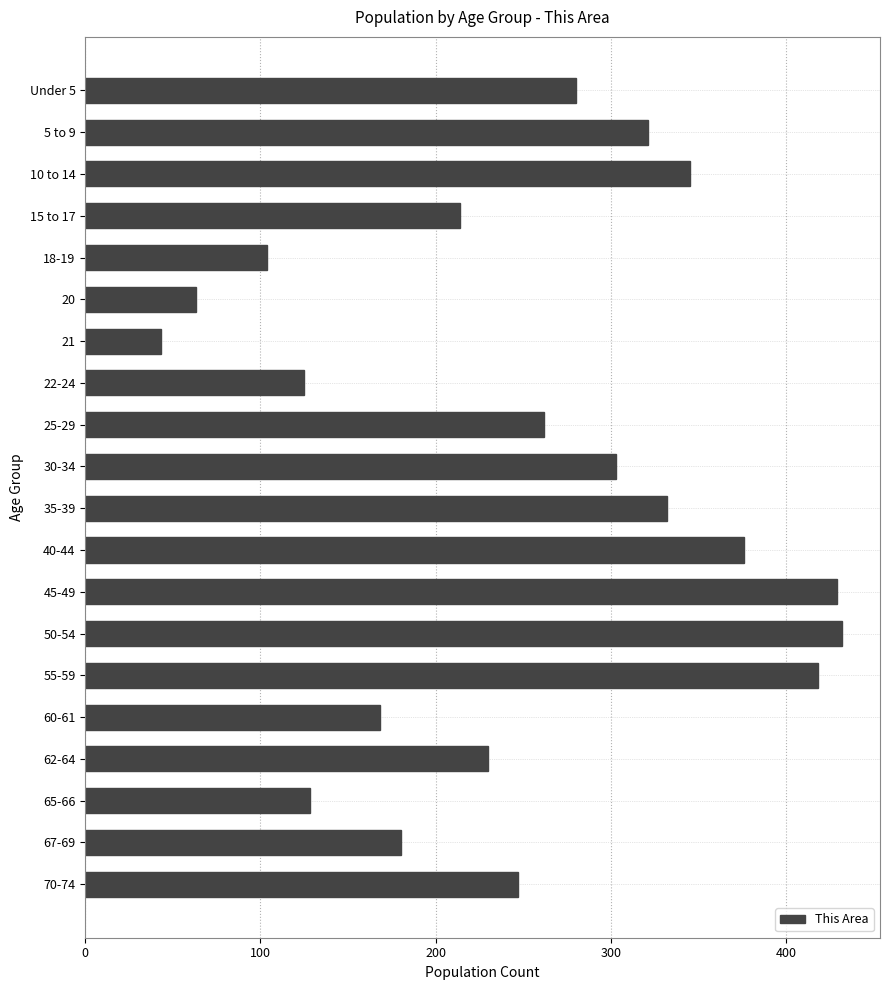

Reading top to bottom, what are all the values shown in this chart?

280	321	345	214	104	63	43	125	262	303	332	376	429	432	418	168	230	128	180	247